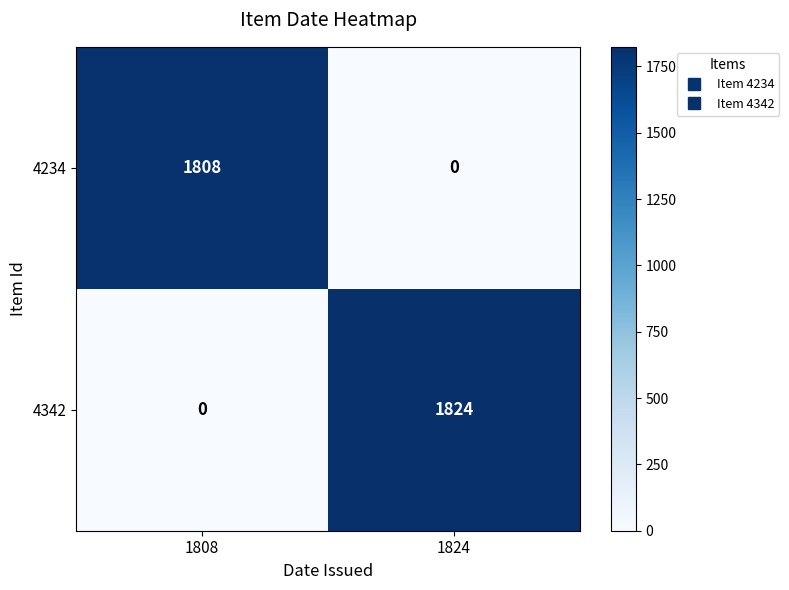

What is the difference between the 4342 values at 1824 and 1808?

1824